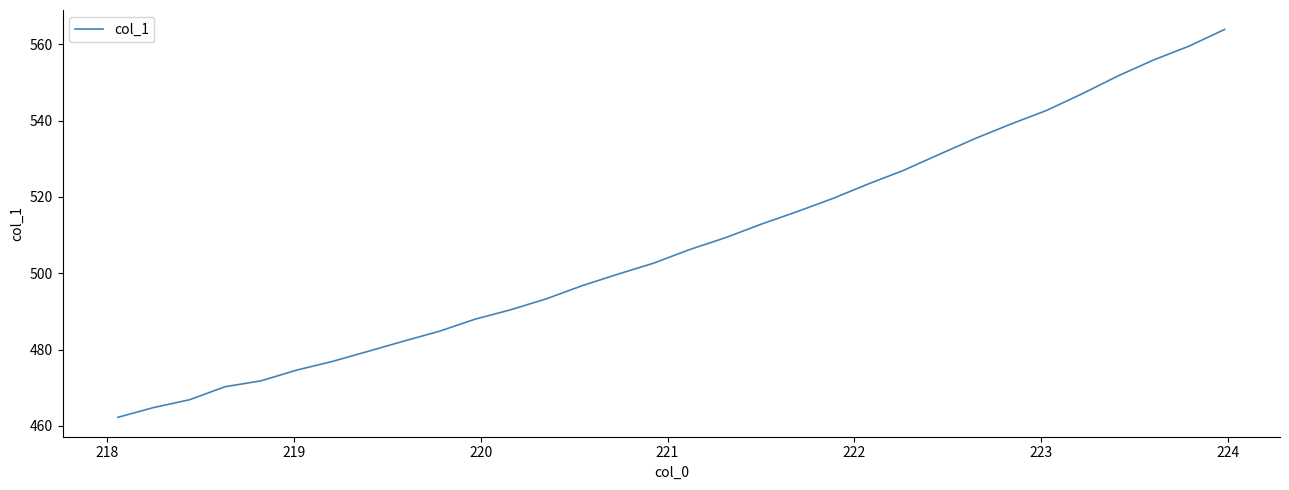

What is the difference between the maximum and minimum values?

101.6